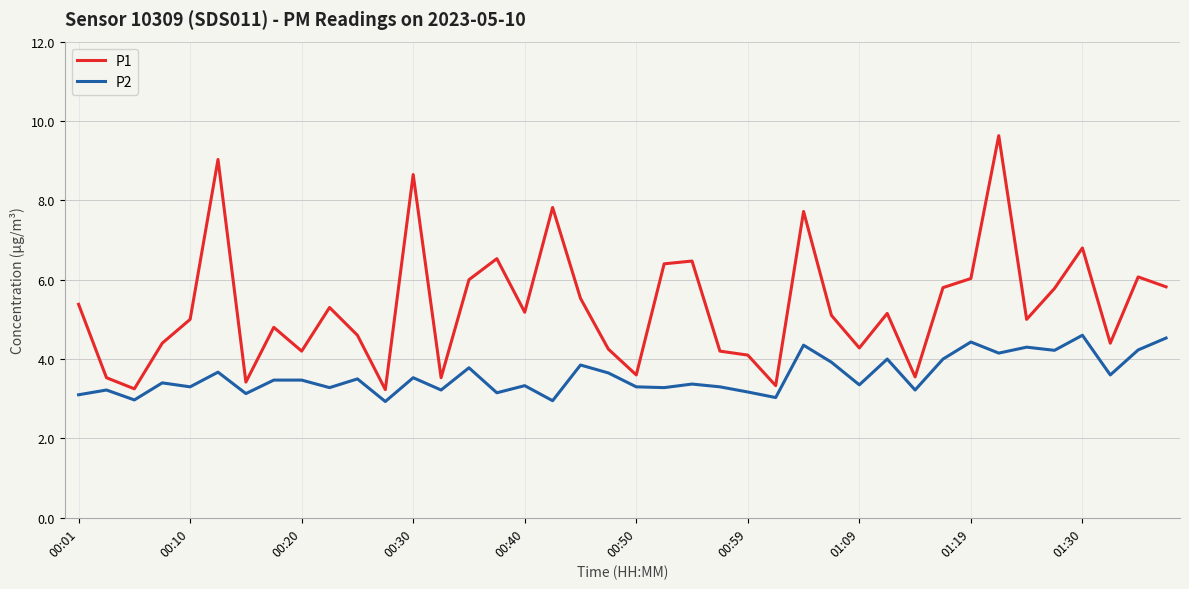

True or false: P1 and P2 intersect in this chart.

False